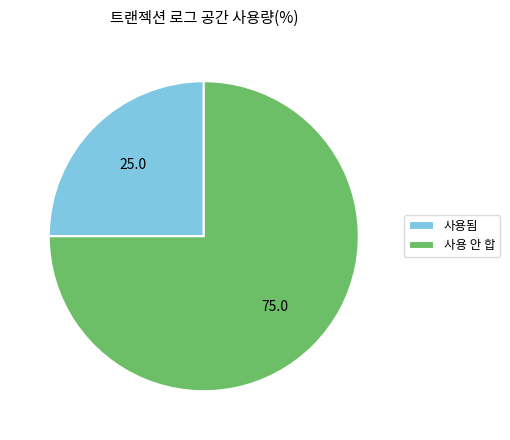

Rank the categories by value from lowest to highest.

사용됨, 사용 안 합